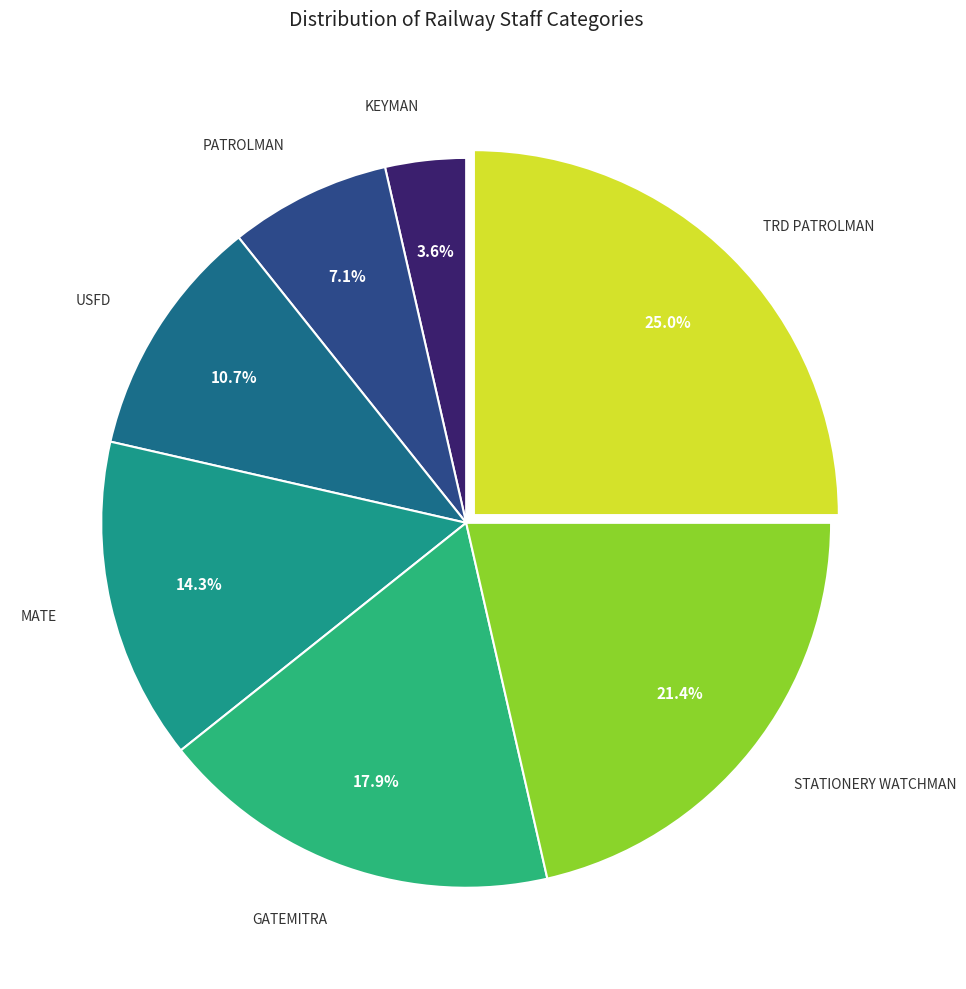

Which slice is the largest?

TRD PATROLMAN